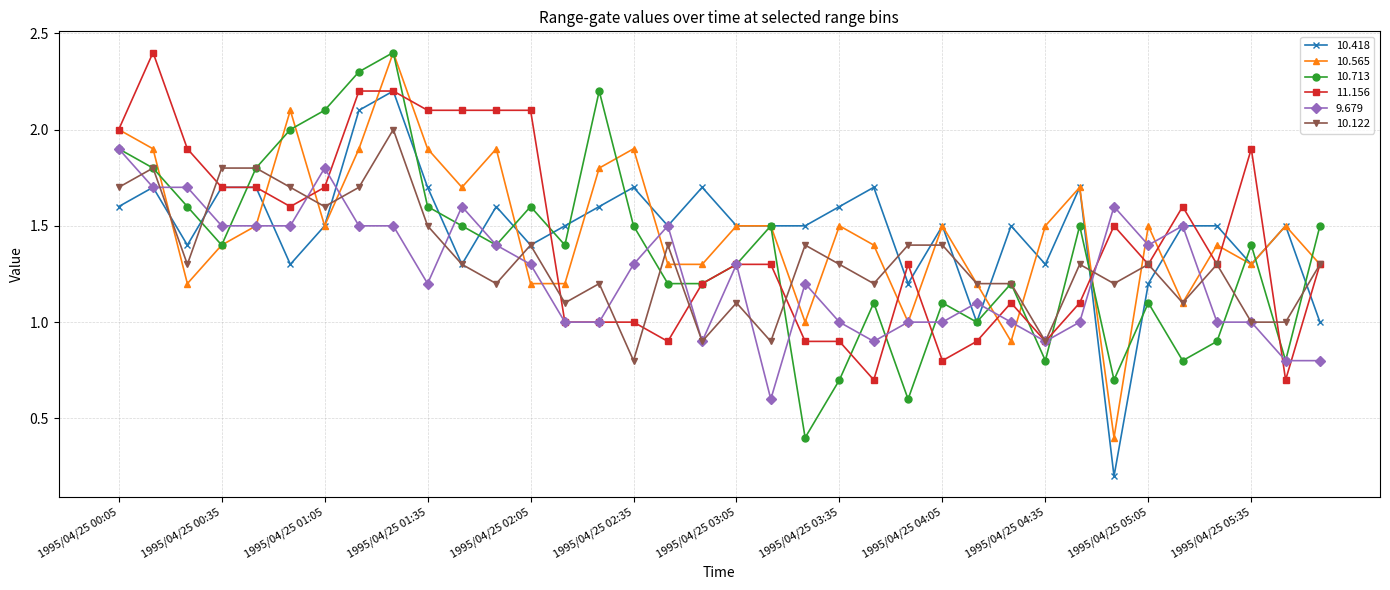

What is the maximum value for 10.713?

2.4